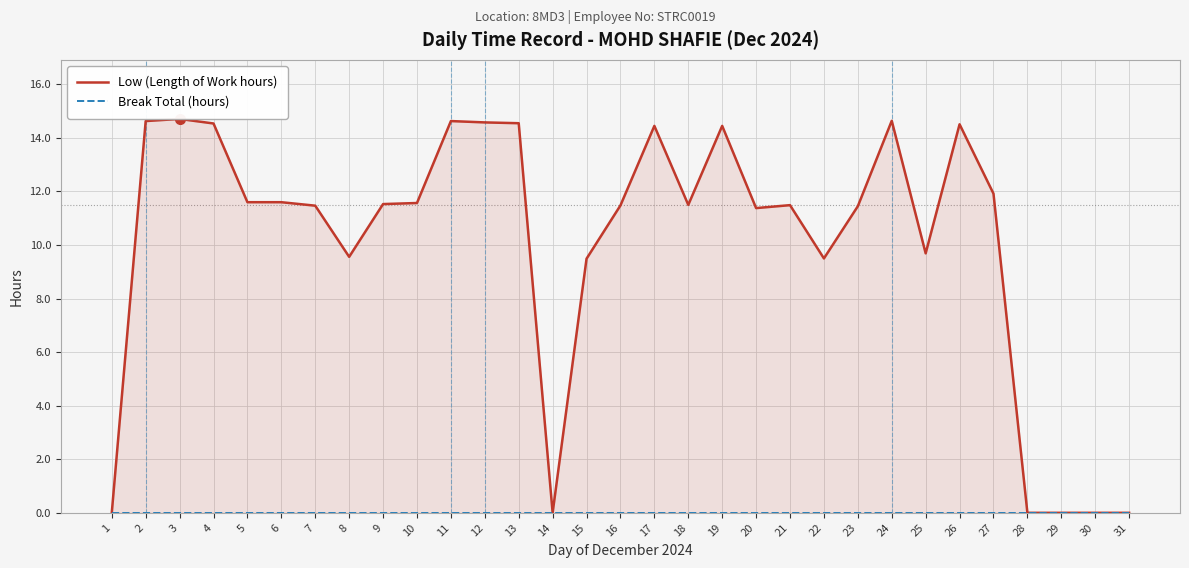

Reading right to left, extract all data points from this chart.

Low (Length of Work hours): 0.0	0.0	0.0	0.0	11.9	14.5	9.7	14.6	11.4	9.5	11.5	11.4	14.4	11.5	14.4	11.5	9.5	0.0	14.6	14.6	14.6	11.6	11.5	9.6	11.5	11.6	11.6	14.5	14.7	14.6	0.0
Break Total (hours): 0.0	0.0	0.0	0.0	0.0	0.0	0.0	0.0	0.0	0.0	0.0	0.0	0.0	0.0	0.0	0.0	0.0	0.0	0.0	0.0	0.0	0.0	0.0	0.0	0.0	0.0	0.0	0.0	0.0	0.0	0.0